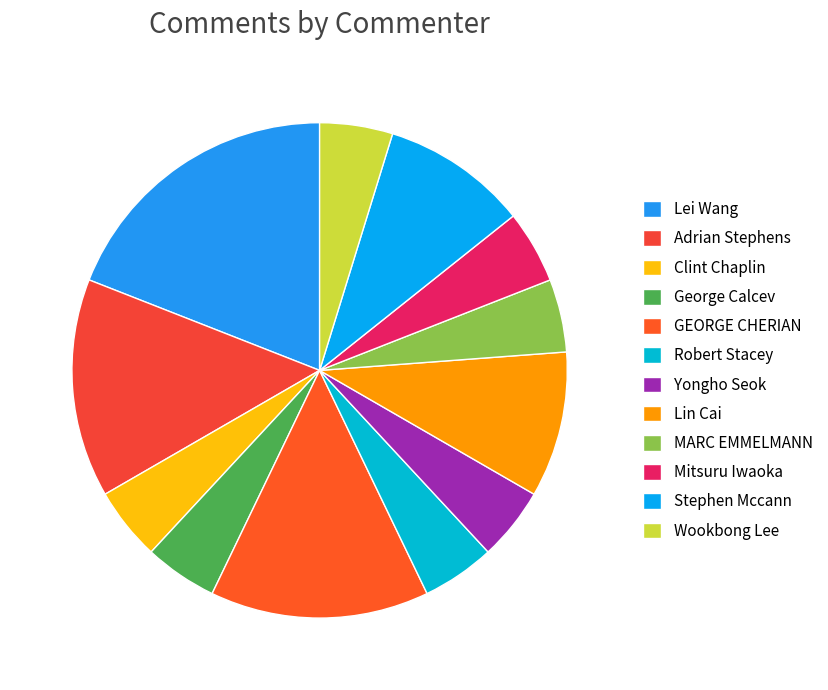

How many segments does this pie chart have?

12